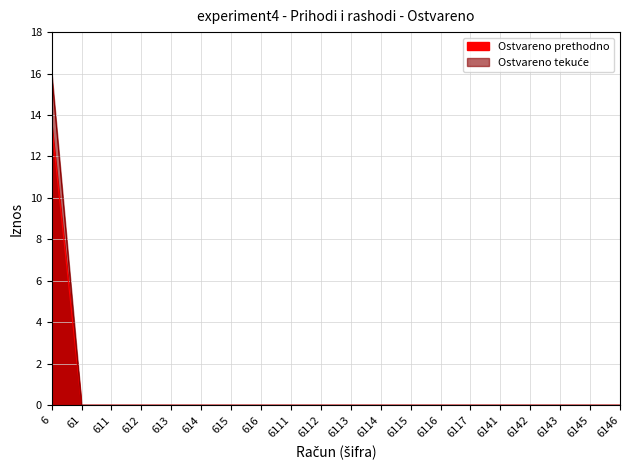

How many lines are shown in the chart?

1